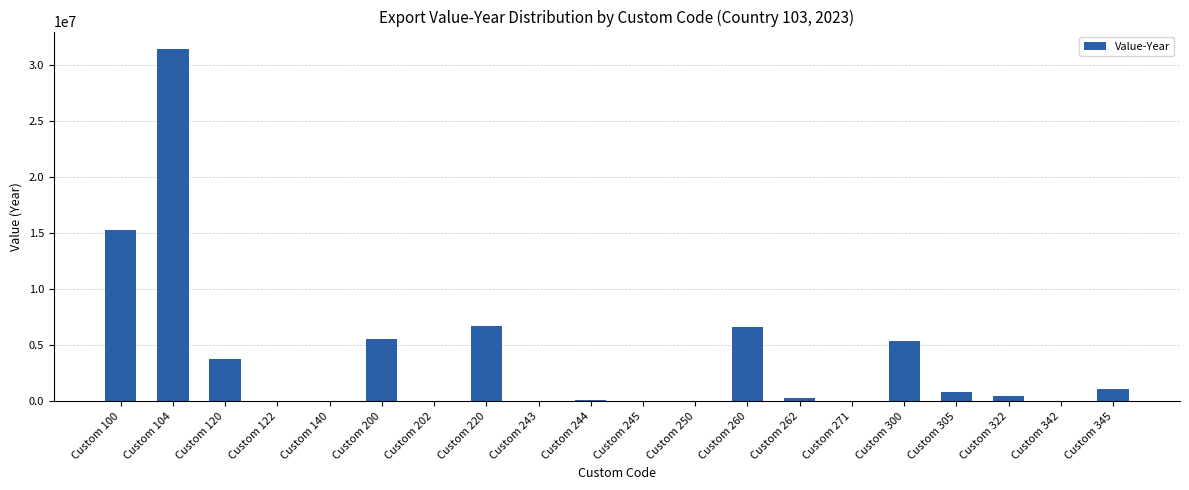

Which label corresponds to the largest value in the chart?

Custom 104